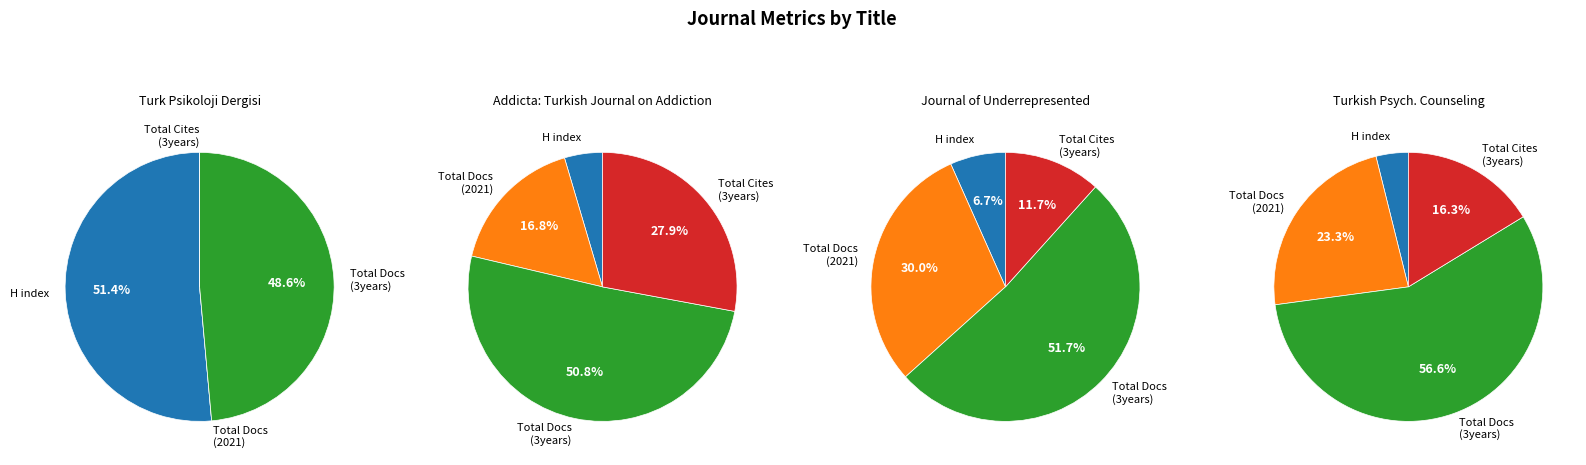

To the nearest percent, what is the difference between the largest and smallest slice percentages?

51%